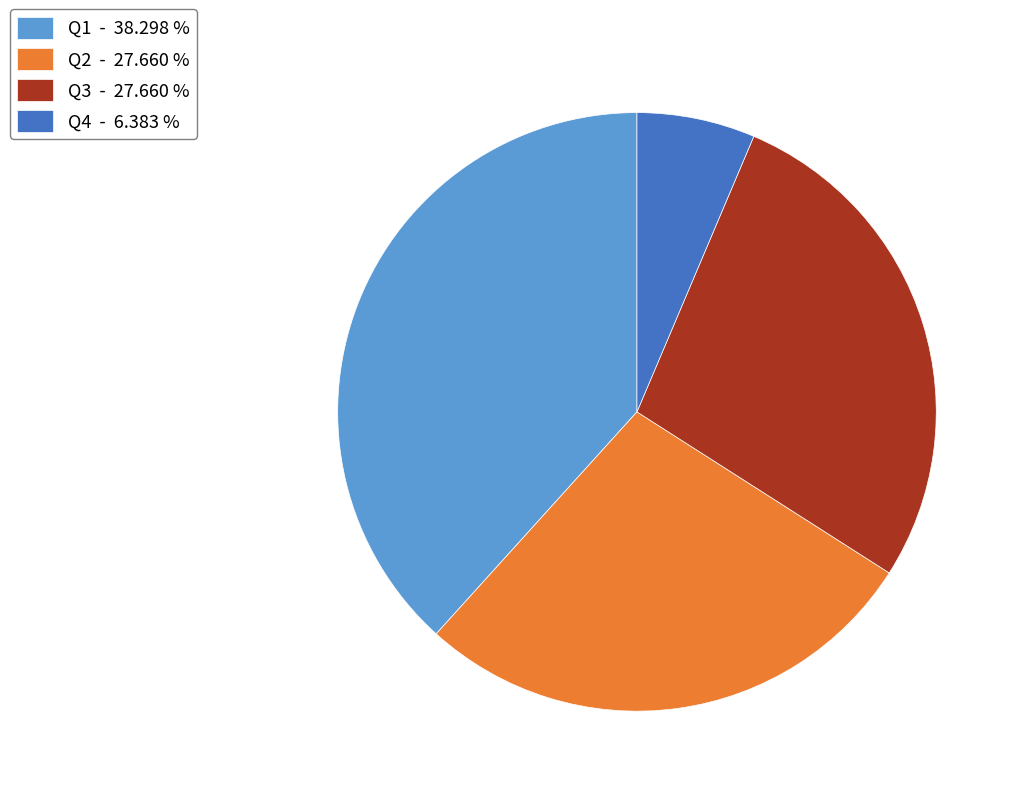

The Q4 slice represents 20% of the pie. True or false?

False